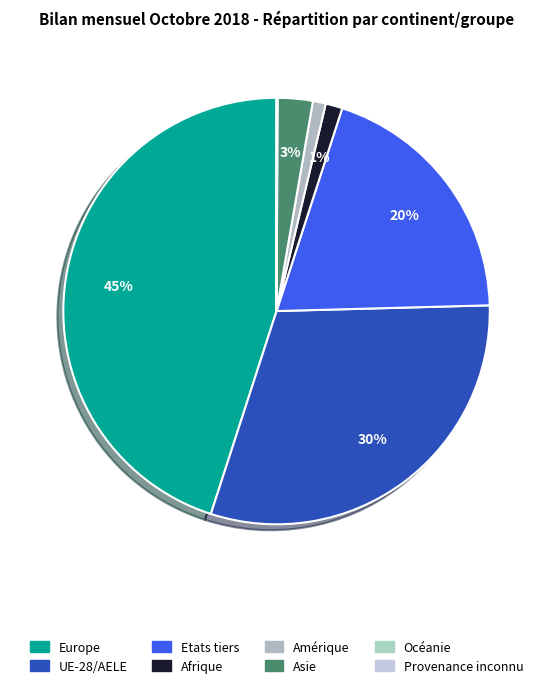

What percentage is the Afrique slice, to the nearest percent?

1%